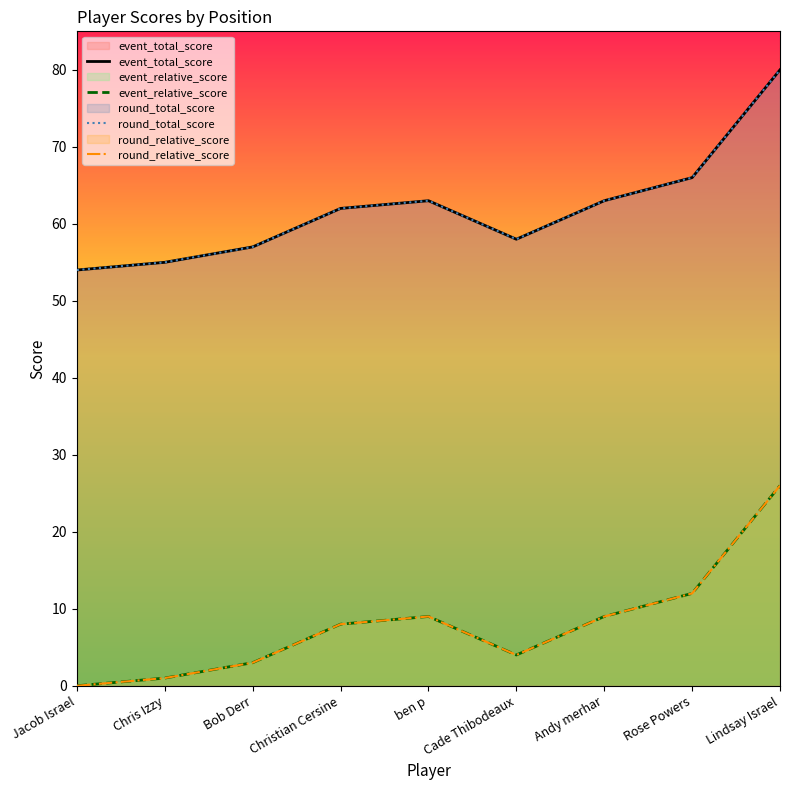

True or false: event_relative_score and round_total_score cross at least once.

False